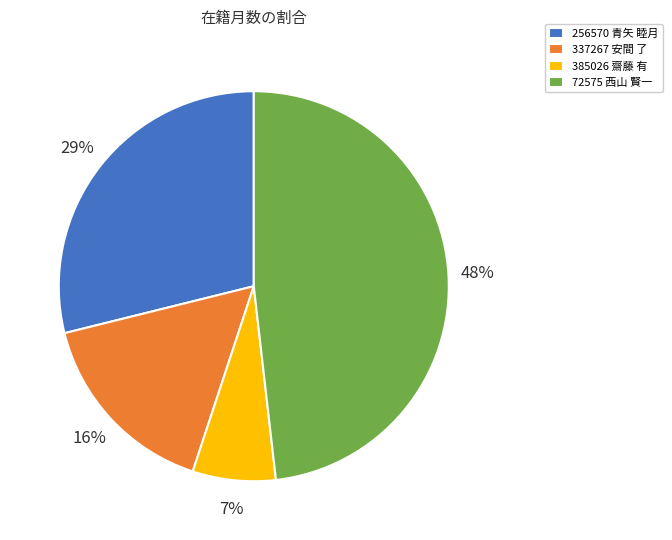

Is the sum of 72575 西山 賢一 and 385026 齋藤 有 greater than half?

Yes